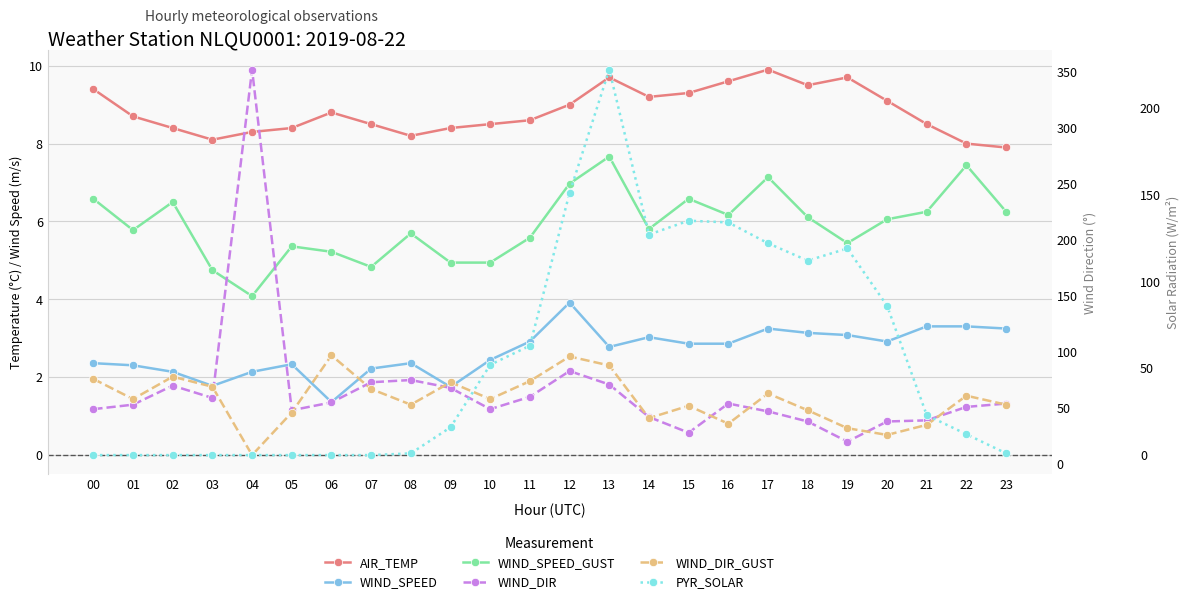

Which category has the lowest value in the AIR_TEMP series?

23